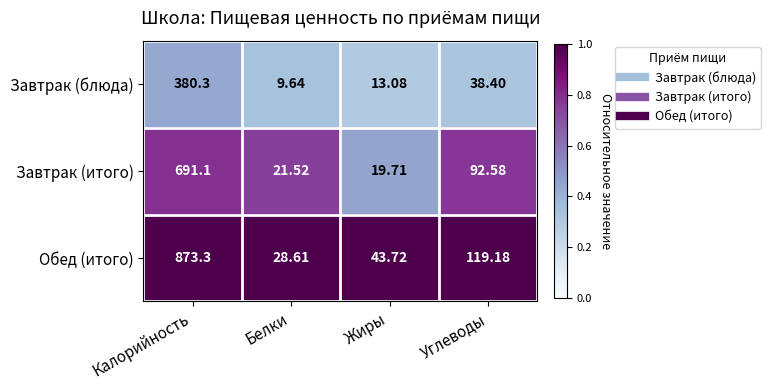

At which label does Завтрак (блюда) reach its peak?

Калорийность